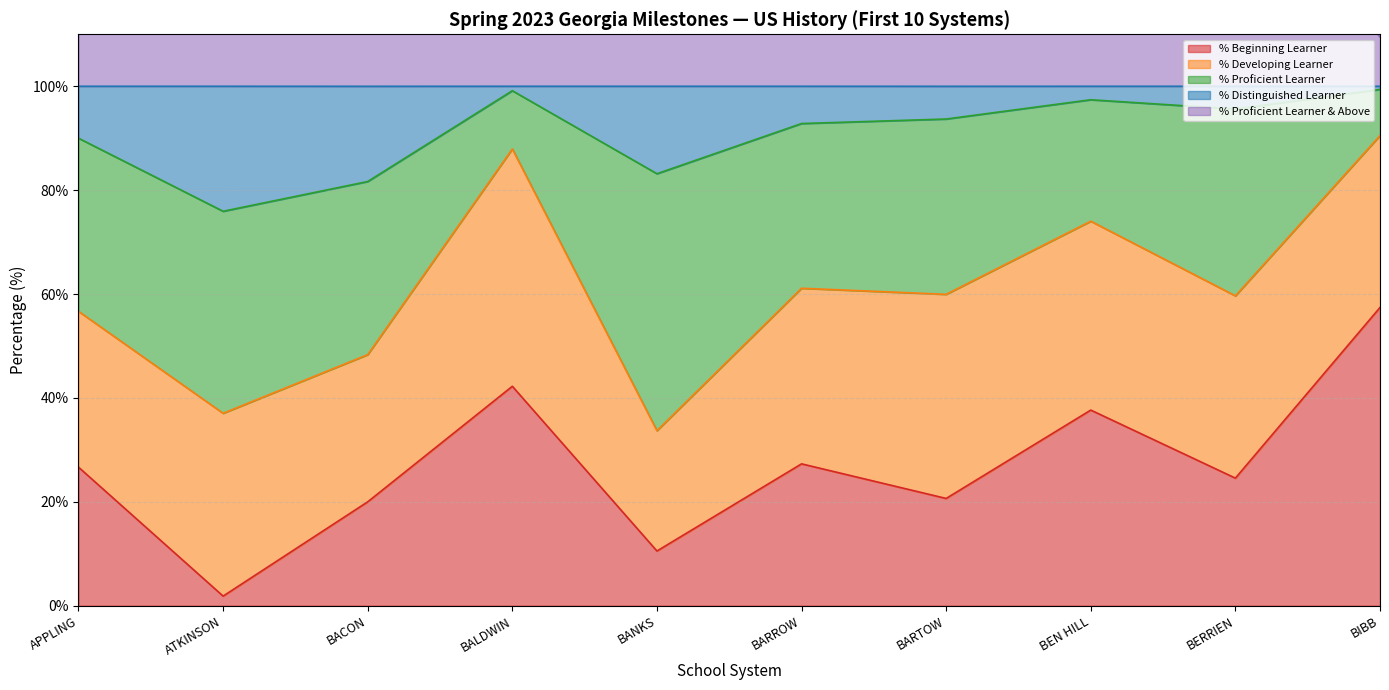

Which series changed the most between BARROW and BEN HILL?

% Proficient Learner & Above